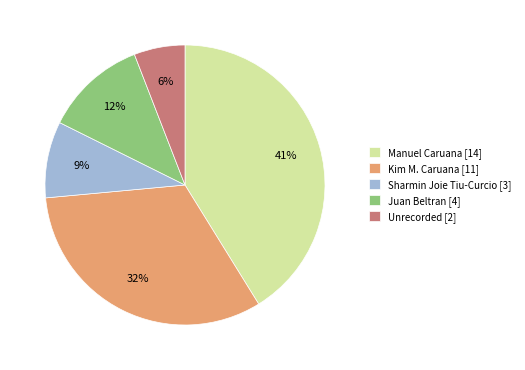

Is it true that Unrecorded is 14% of the pie?

False